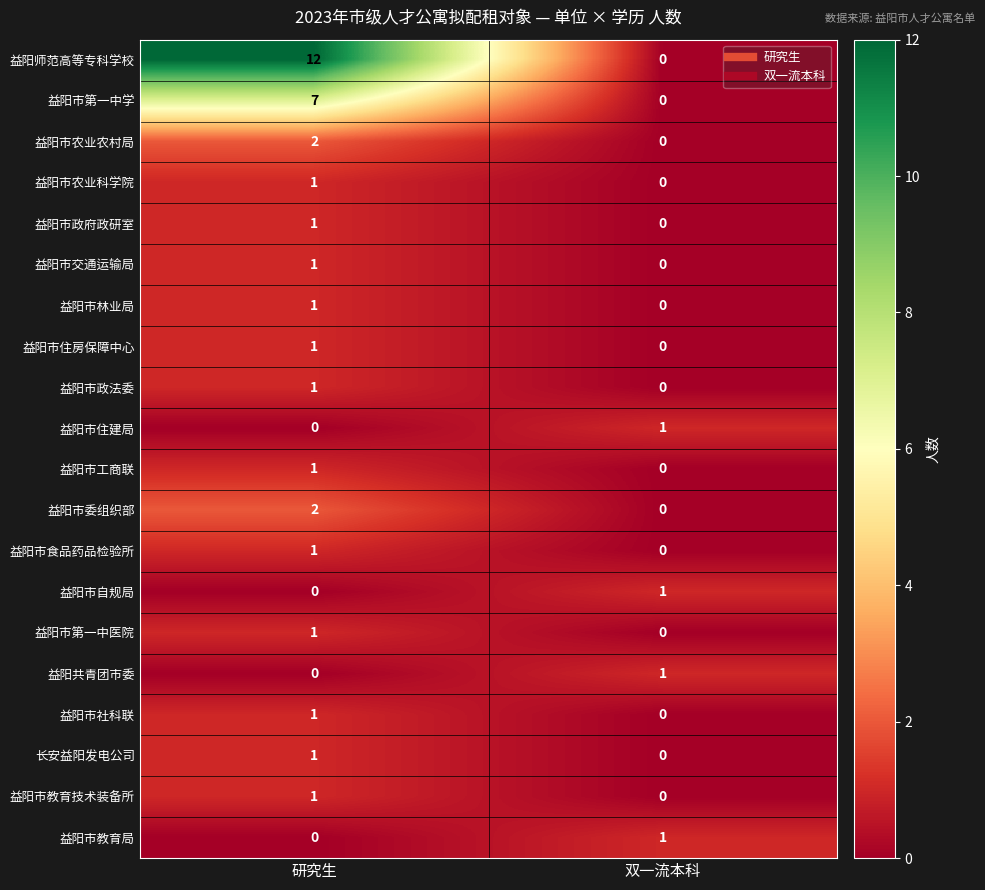

The 益阳市工商联 series shows 1 at 研究生. True or false?

True